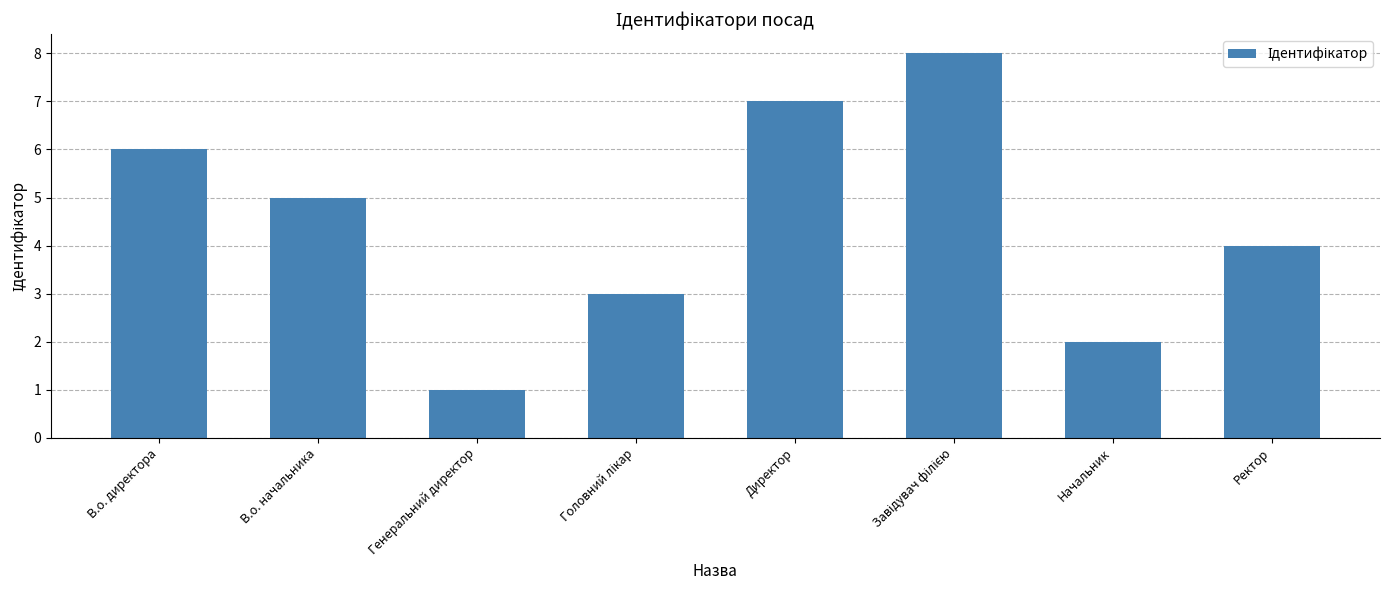

What is the ratio of the value at Начальник to the value at Генеральний директор?

2.0